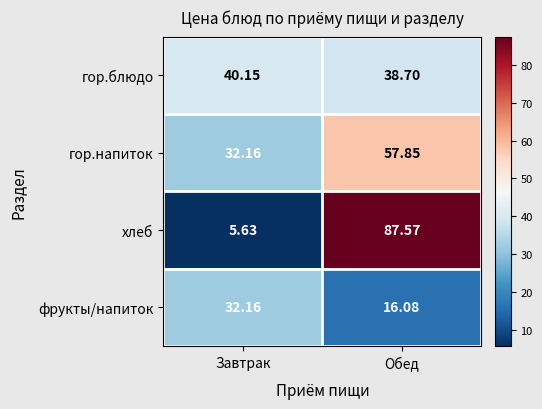

Which series has the widest spread of values?

хлеб